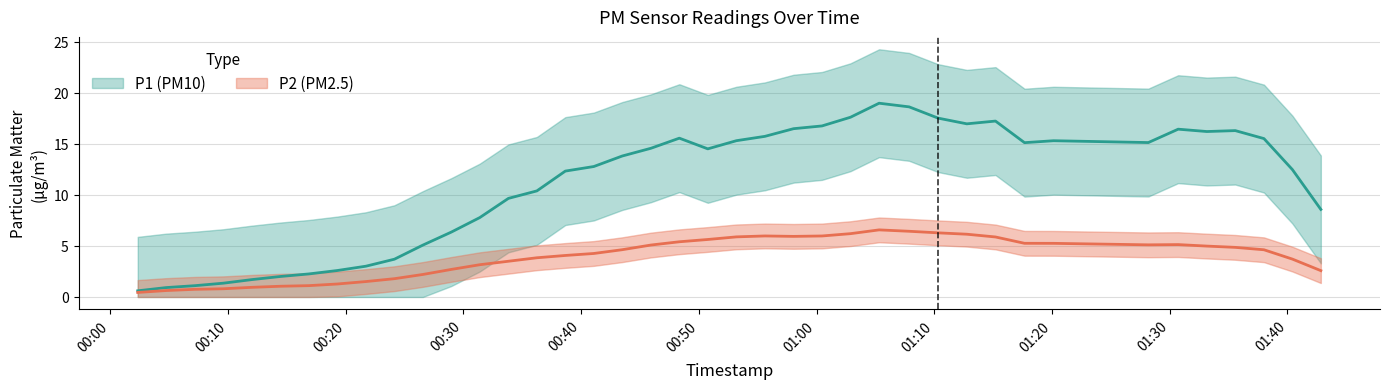

Rank the series at 5 from highest to lowest value.

P1, P2